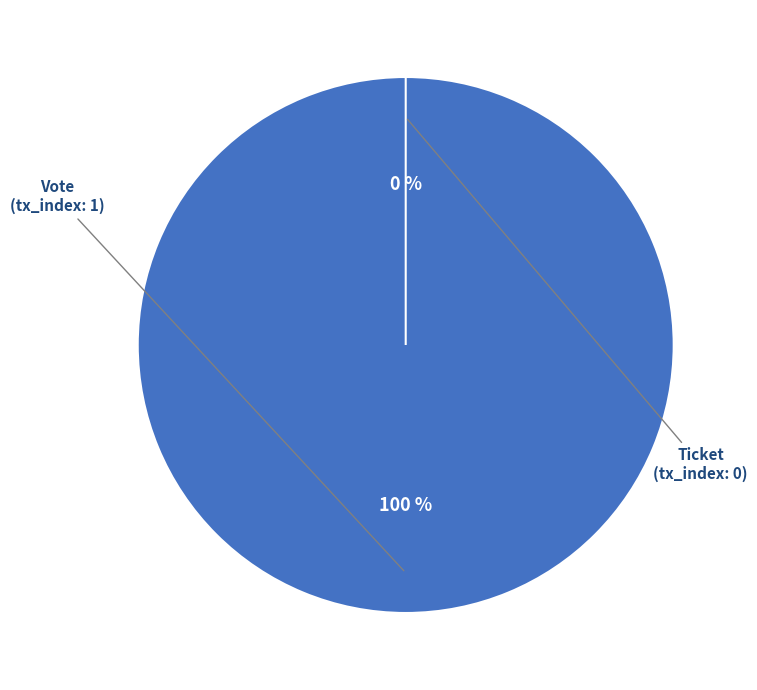

To the nearest percent, what is the average slice percentage?

50%